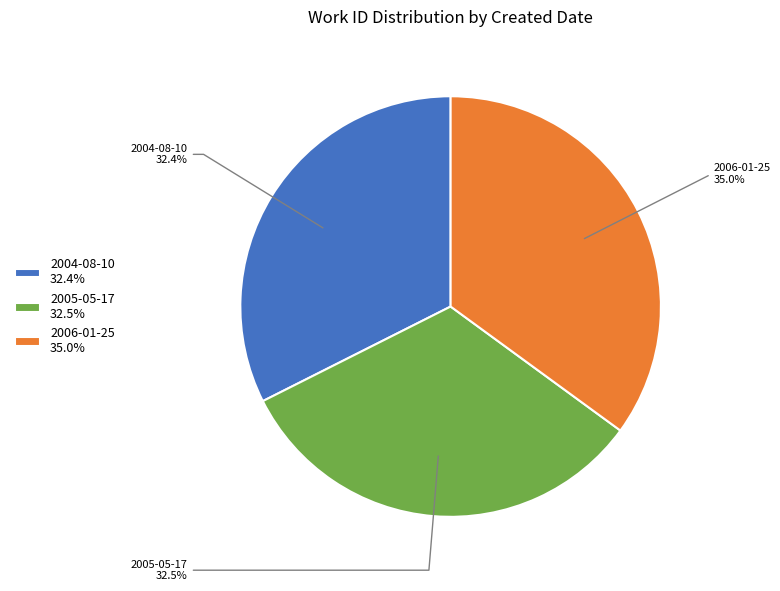

What percentage do 2006-01-25 and 2004-08-10 together represent?

67.5%